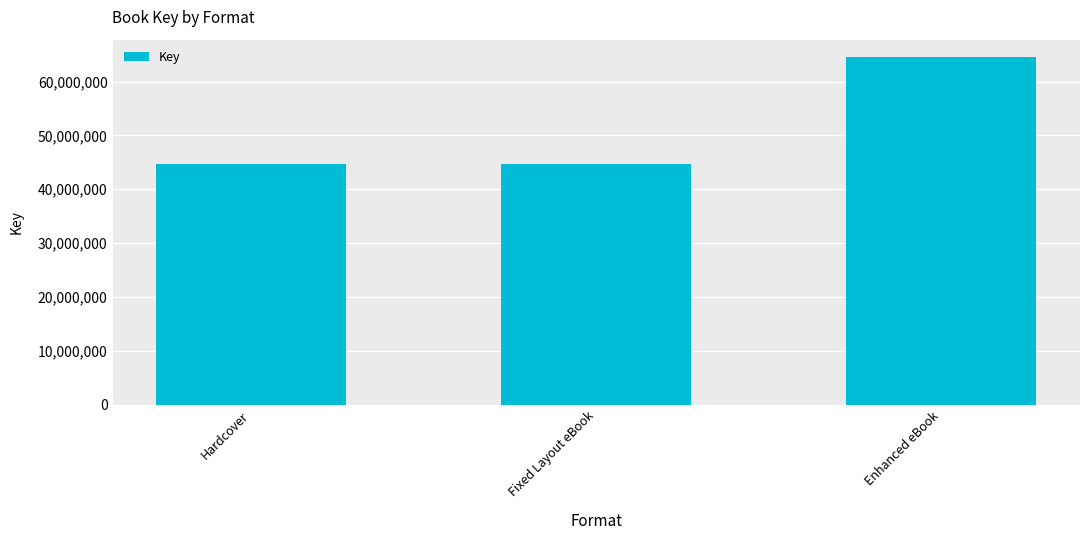

Are the bars grouped side by side (vs. stacked)?

No